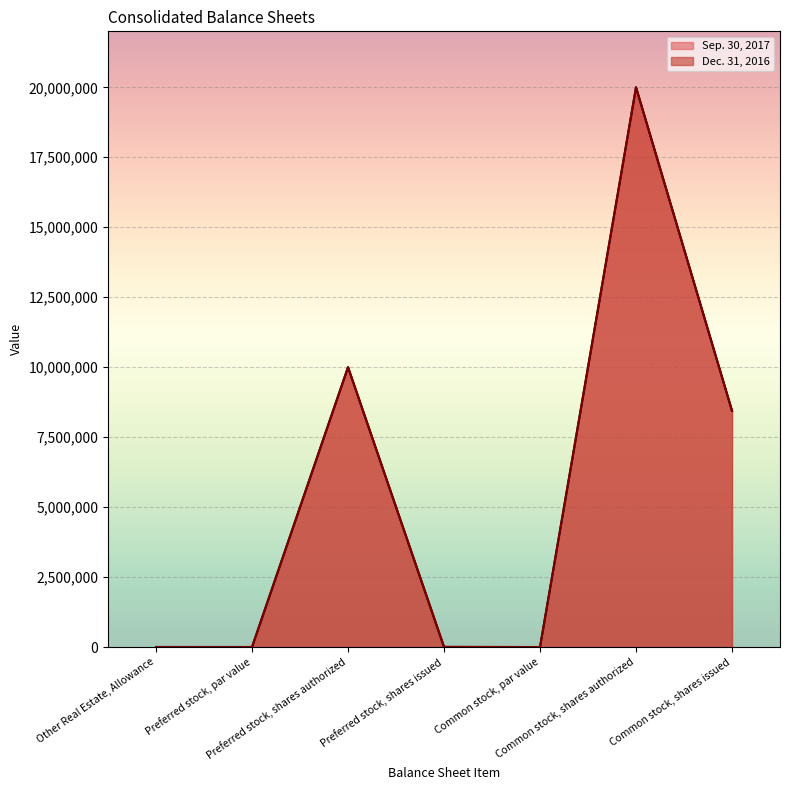

What is the difference between the maximum and minimum values in the Sep. 30, 2017 series?

20000000